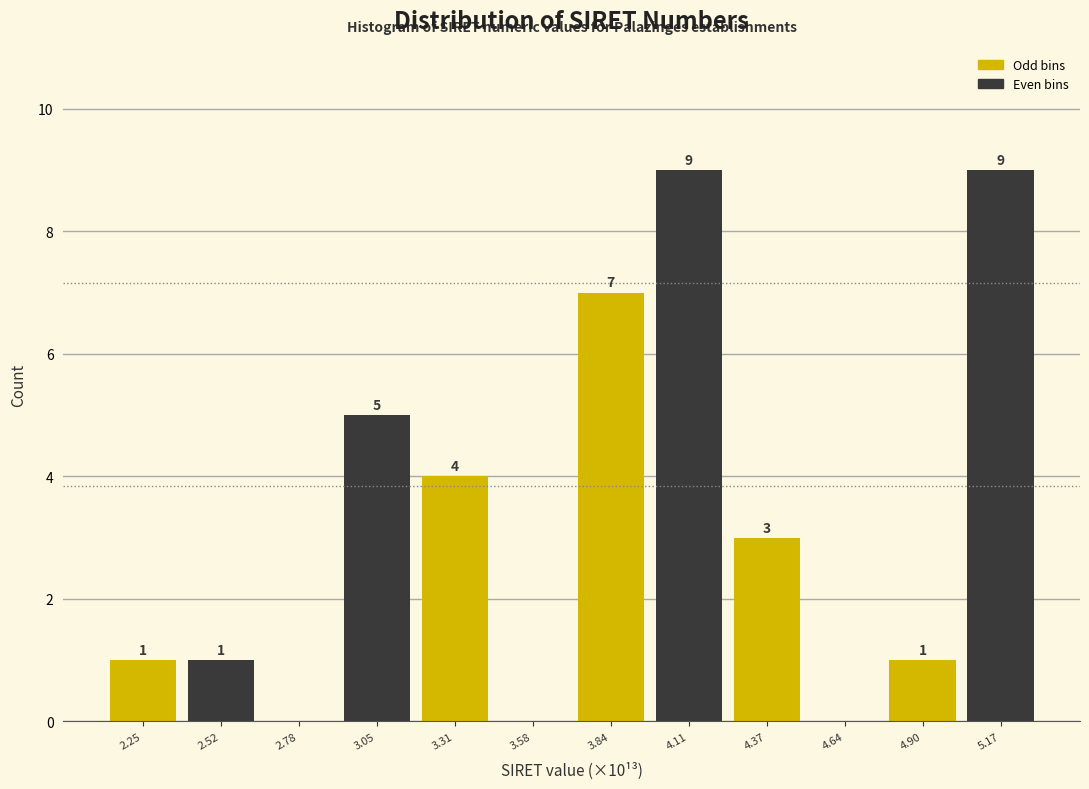

Reading left to right, transcribe all the data shown in this chart.

2.25=1	2.52=1	2.78=0	3.05=5	3.31=4	3.58=0	3.84=7	4.11=9	4.37=3	4.64=0	4.90=1	5.17=9